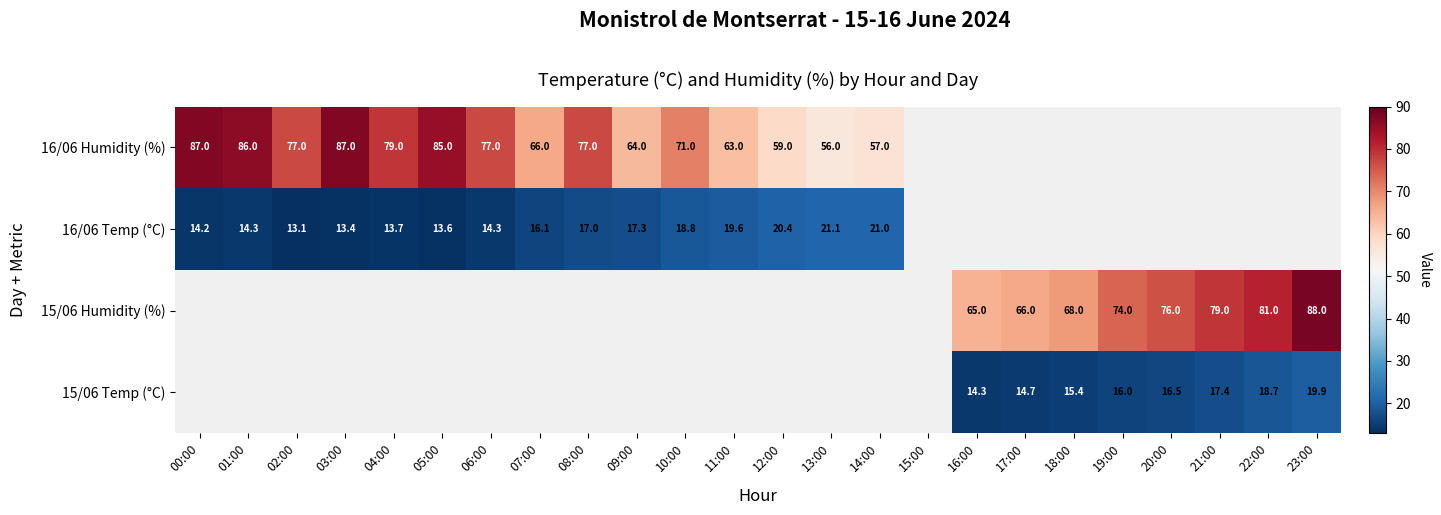

Between 13:00 and 02:00, which is larger?

02:00